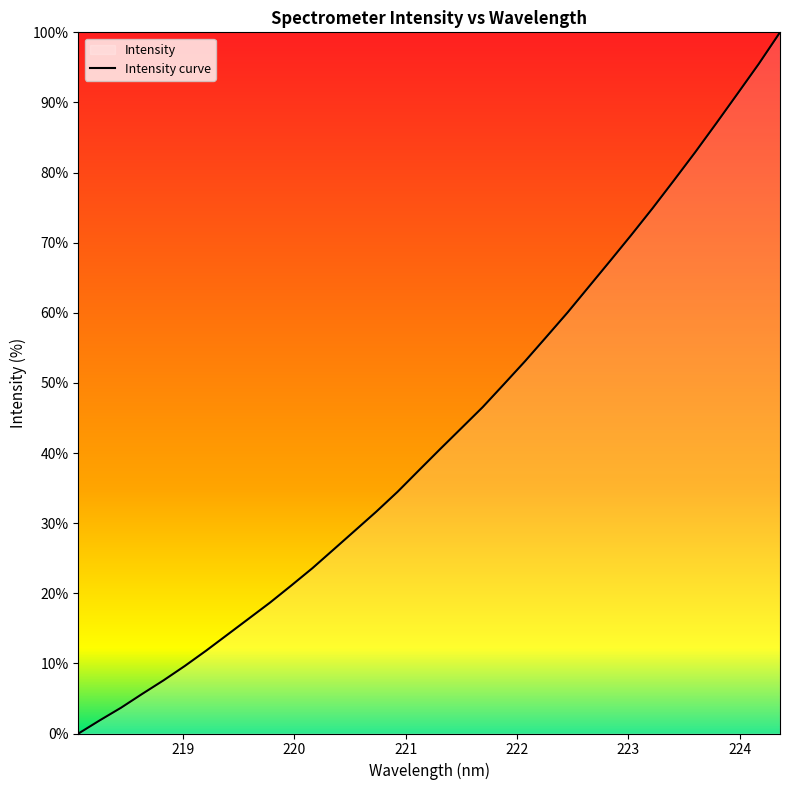

What is the maximum value shown in the chart?

100.0